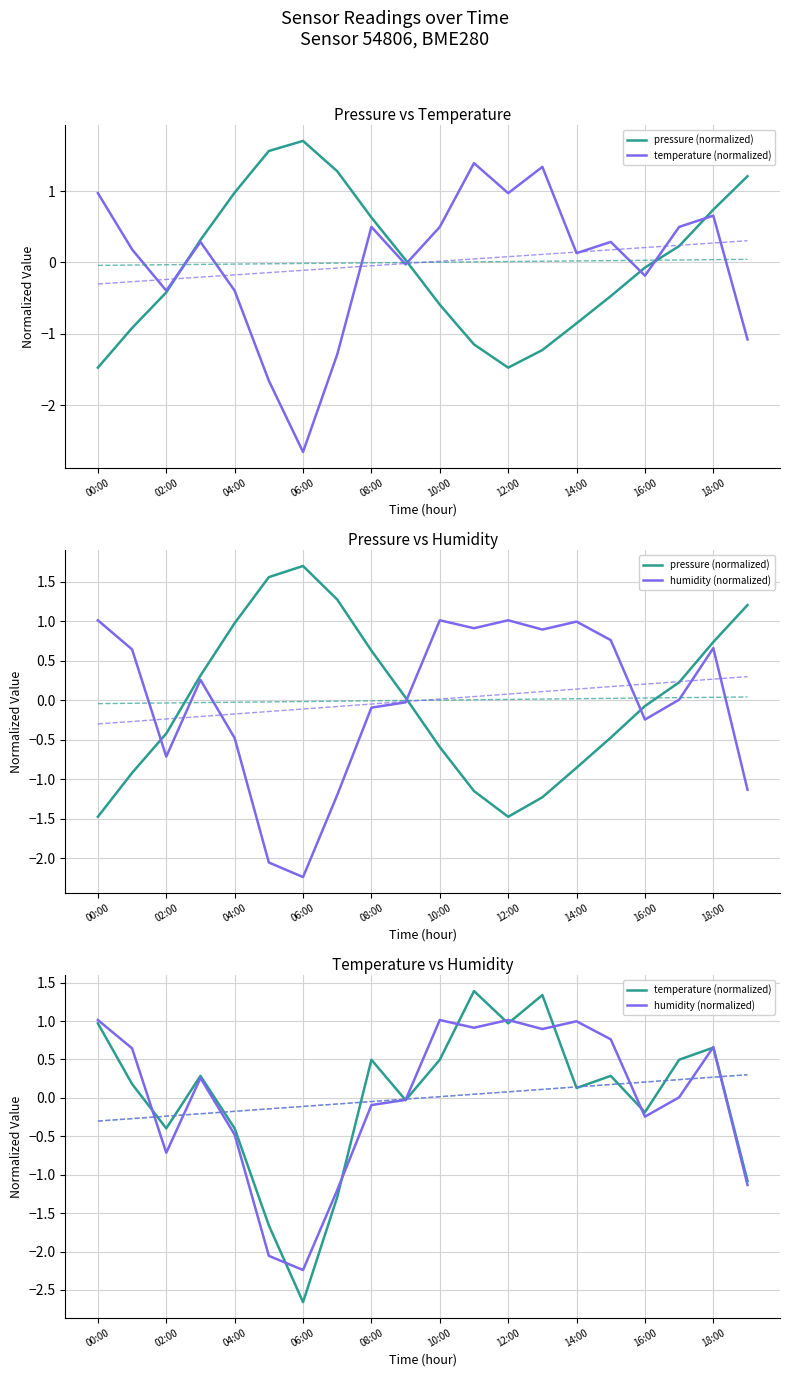

How many interior local peaks does the humidity (normalized) series have?

5